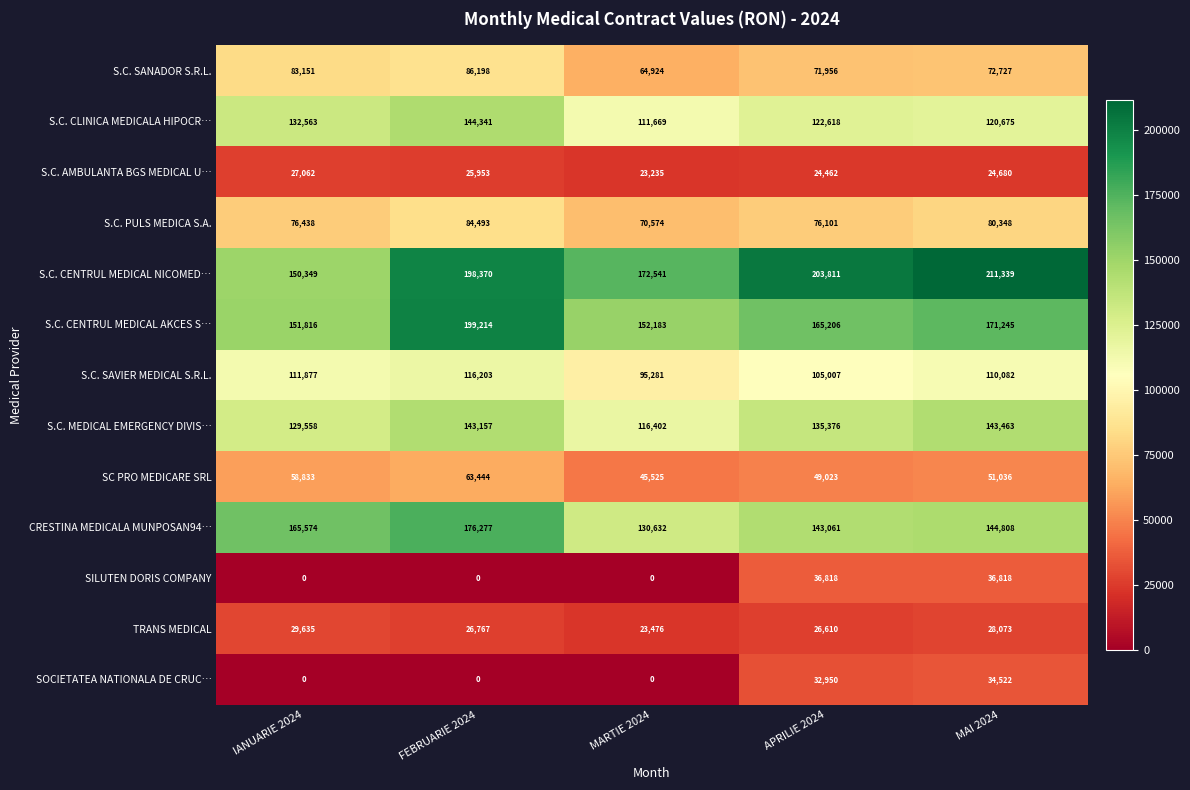

The value of S.C. CENTRUL MEDICAL NICOMED… at IANUARIE 2024 is 105084. True or false?

False